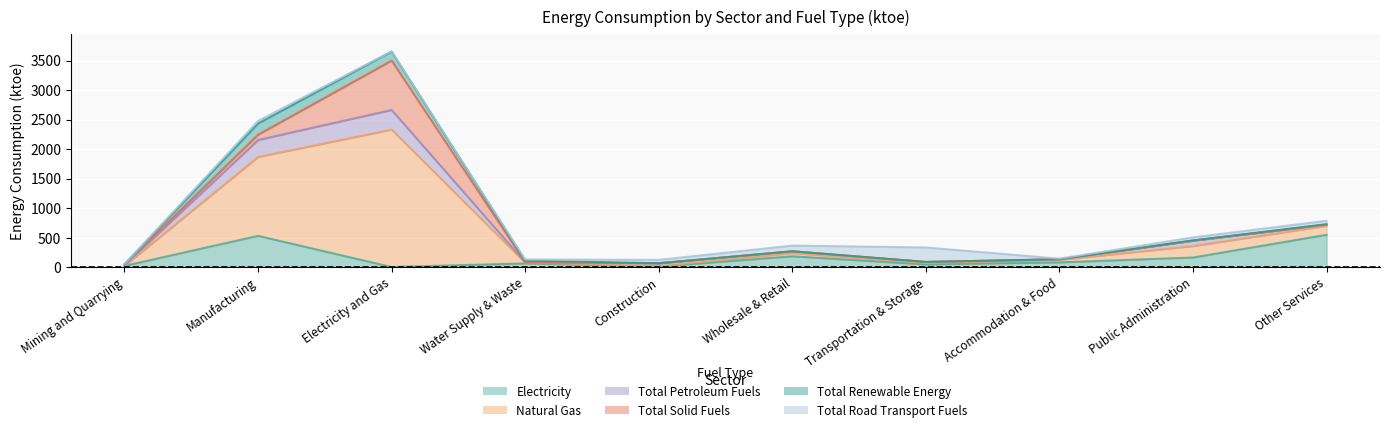

What is the sum of the Total Renewable Energy values at Electricity and Gas and Construction?

152